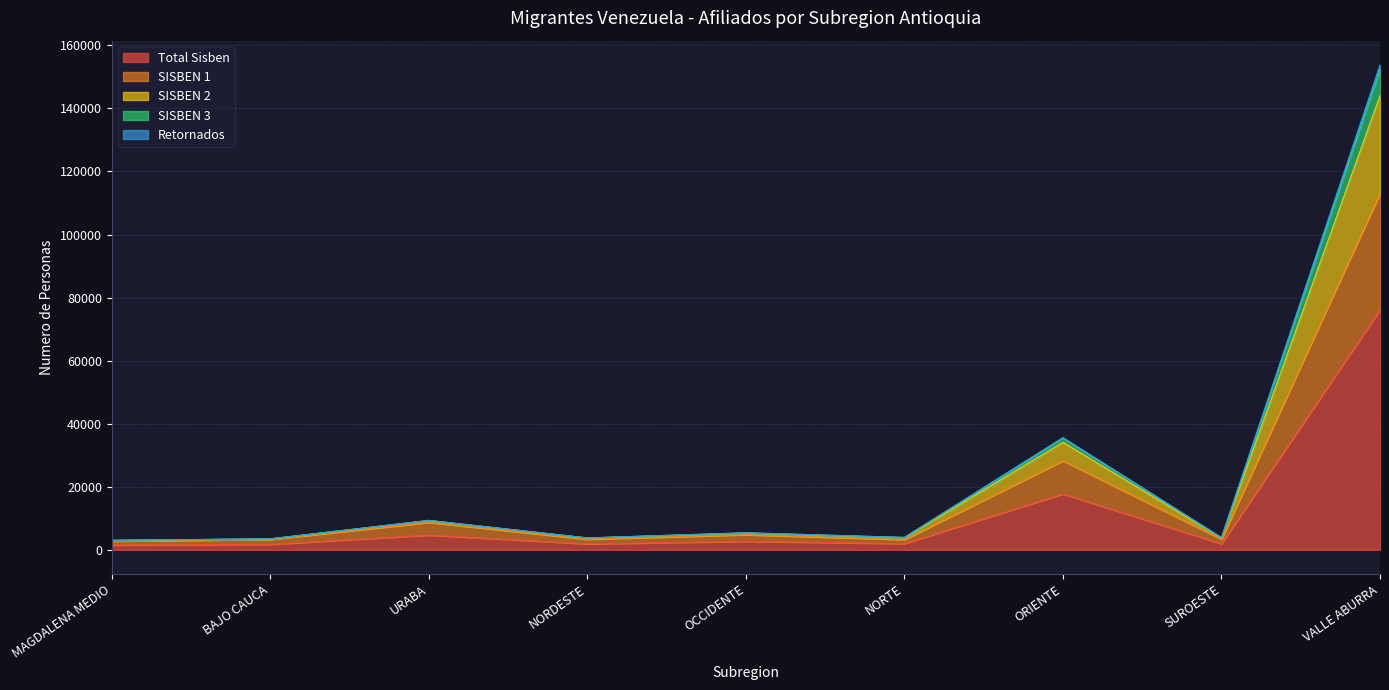

Where does the SISBEN 3 series first go above 3928?

URABA